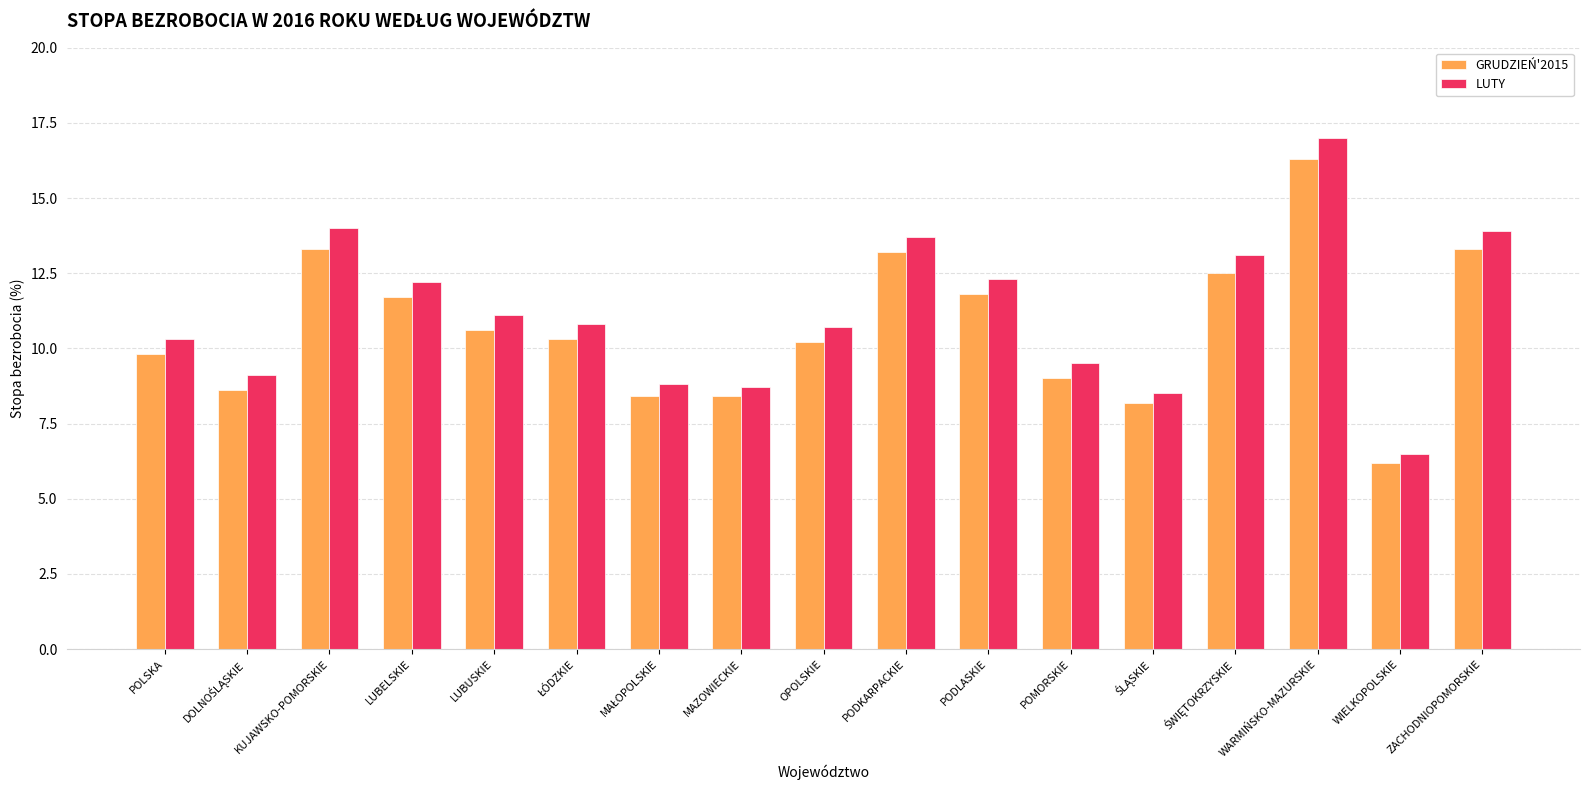

Read the GRUDZIEŃ'2015 value at POMORSKIE.

9.0